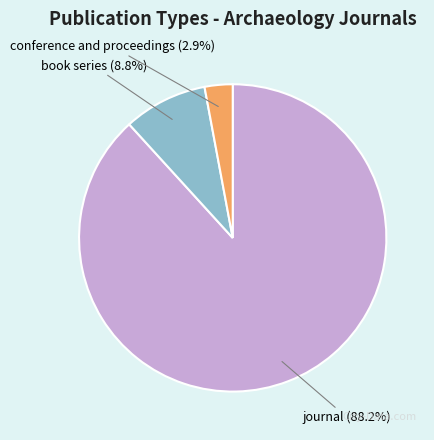

Does any single category account for the majority?

Yes